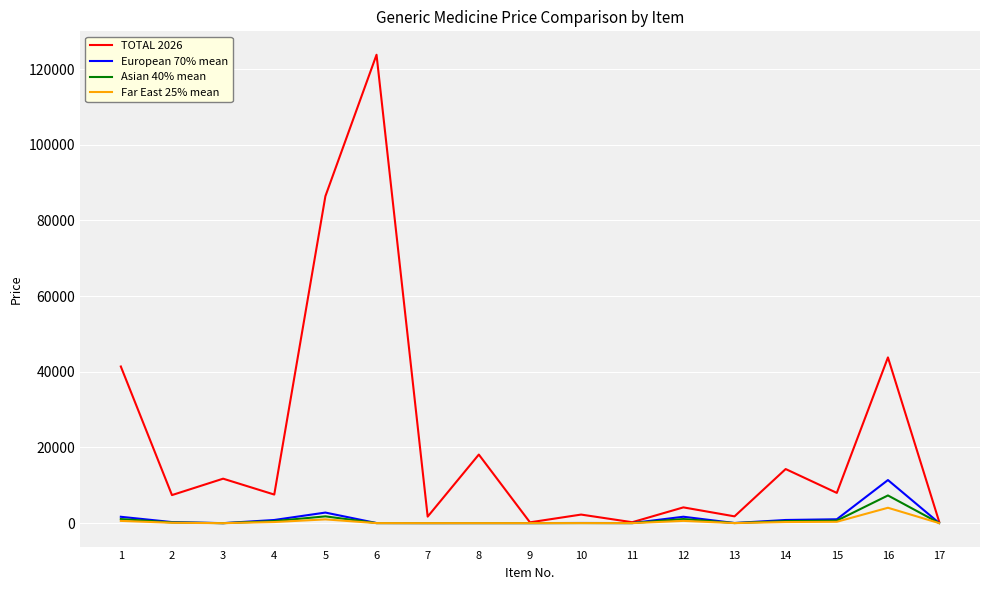

At which label is TOTAL 2026 closest to 61999?

16